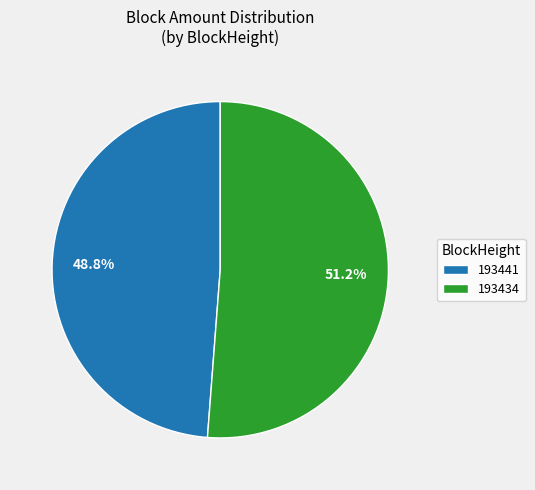

What is the majority slice?

193434